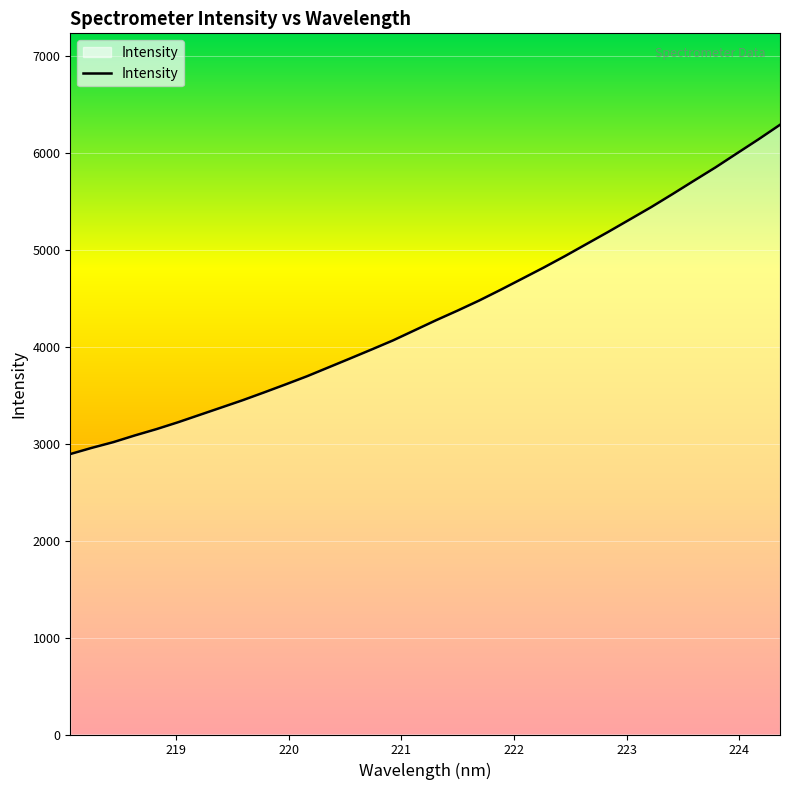

How many lines are shown in the chart?

1